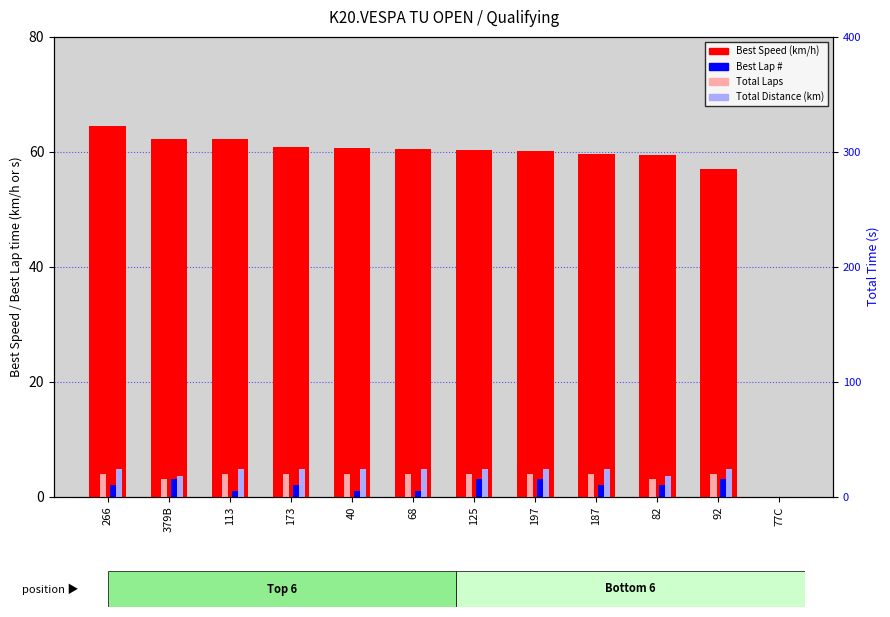

Is the value of Best Lap # at 92 greater than the value of Total Distance (km) at 173?

No